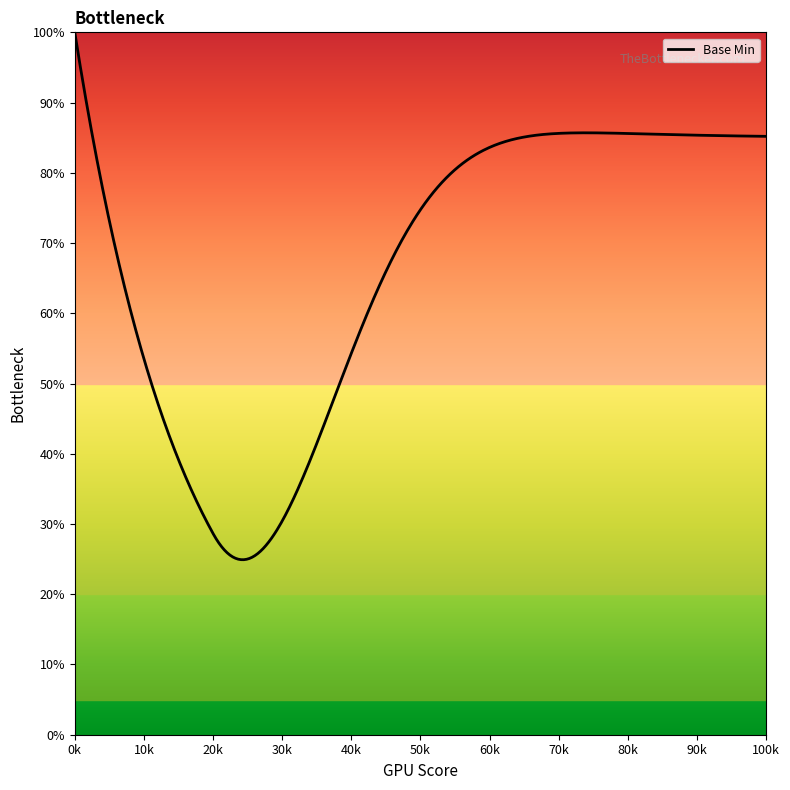

Does the chart display data point markers on the line(s)?

No